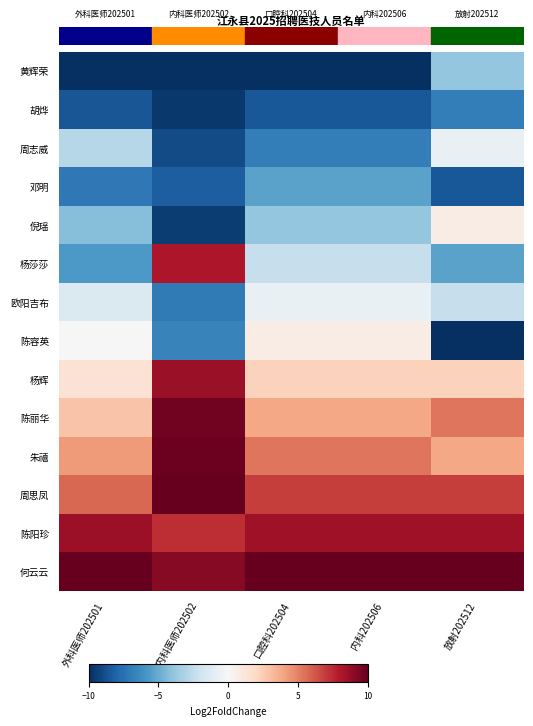

Reading right to left, extract all data points from this chart.

黄辉荣: 放射202512=-3.8	内科202506=-10.0	口腔科202504=-10.0	内科医师202502=-10.0	外科医师202501=-10.0
胡烨: 放射202512=-6.9	内科202506=-8.5	口腔科202504=-8.5	内科医师202502=-9.7	外科医师202501=-8.6
周志威: 放射202512=-0.8	内科202506=-6.9	口腔科202504=-6.9	内科医师202502=-9.0	外科医师202501=-2.9
邓明: 放射202512=-8.5	内科202506=-5.4	口腔科202504=-5.4	内科医师202502=-8.3	外科医师202501=-7.1
倪瑶: 放射202512=0.8	内科202506=-3.8	口腔科202504=-3.8	内科医师202502=-9.5	外科医师202501=-4.3
杨莎莎: 放射202512=-5.4	内科202506=-2.3	口腔科202504=-2.3	内科医师202502=8.1	外科医师202501=-5.7
欧阳吉布: 放射202512=-2.3	内科202506=-0.8	口腔科202504=-0.8	内科医师202502=-7.0	外科医师202501=-1.4
陈容英: 放射202512=-10.0	内科202506=0.8	口腔科202504=0.8	内科医师202502=-6.7	外科医师202501=0.0
杨辉: 放射202512=2.3	内科202506=2.3	口腔科202504=2.3	内科医师202502=8.6	外科医师202501=1.4
陈丽华: 放射202512=5.4	内科202506=3.8	口腔科202504=3.8	内科医师202502=9.7	外科医师202501=2.9
朱禧: 放射202512=3.8	内科202506=5.4	口腔科202504=5.4	内科医师202502=9.8	外科医师202501=4.3
周思凤: 放射202512=6.9	内科202506=6.9	口腔科202504=6.9	内科医师202502=10.0	外科医师202501=5.7
陈阳珍: 放射202512=8.5	内科202506=8.5	口腔科202504=8.5	内科医师202502=7.4	外科医师202501=8.6
何云云: 放射202512=10.0	内科202506=10.0	口腔科202504=10.0	内科医师202502=9.1	外科医师202501=10.0